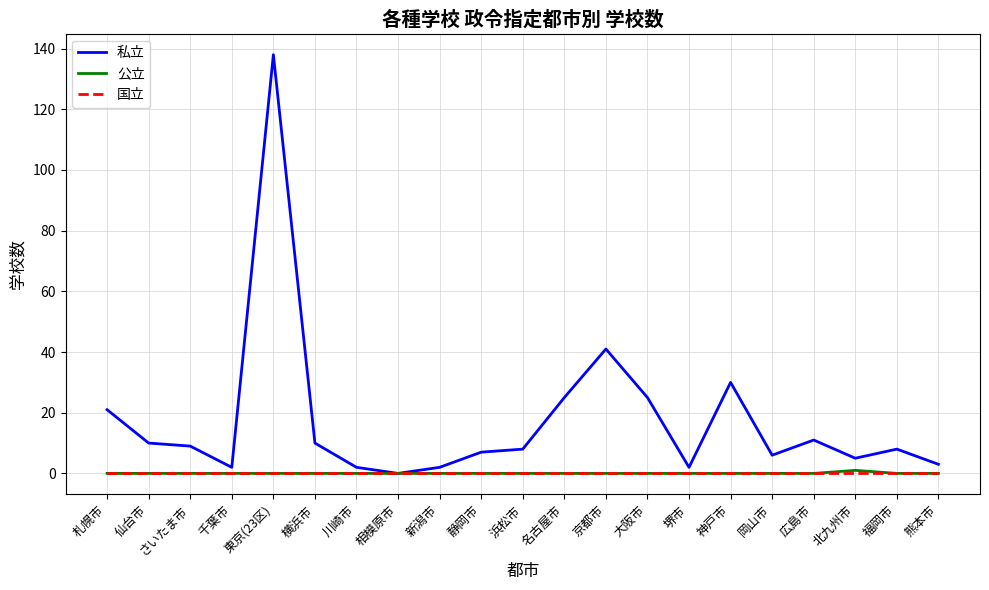

What is the average value of the 私立 series?

17